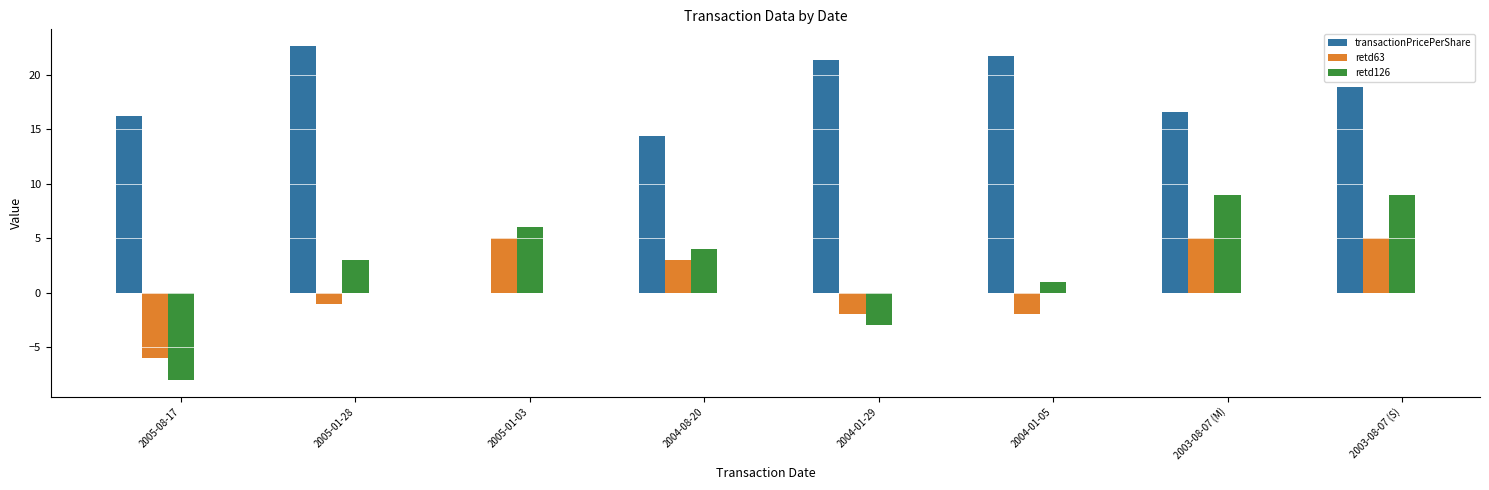

Which series has the widest spread of values?

transactionPricePerShare